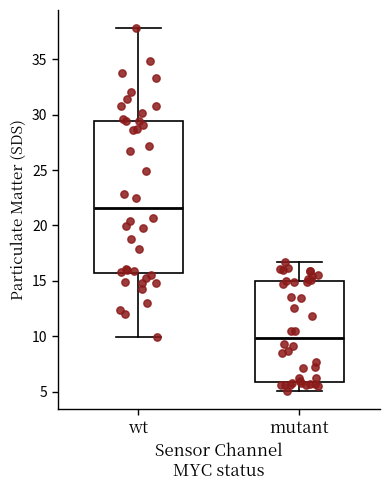

Reading left to right, read every box against the y-axis: the position of its median line, the range the box covers, and the ends of its whiskers. The values are not printed on the chart, so give them approximately, as read against the axis.

wt: median 21.5, box 15.5 to 29.5, whiskers 10.0 to 38.0
mutant: median 10.0, box 6.0 to 15.0, whiskers 5.0 to 16.5